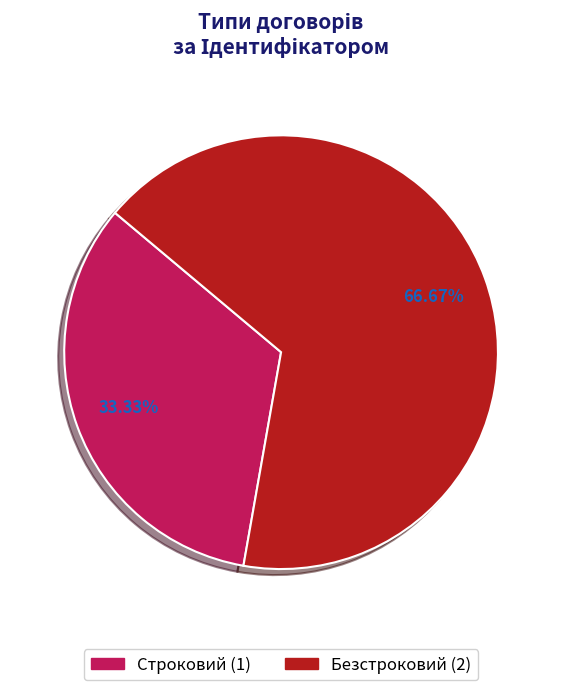

To the nearest percent, what is the combined percentage of Безстроковий and Строковий?

100%